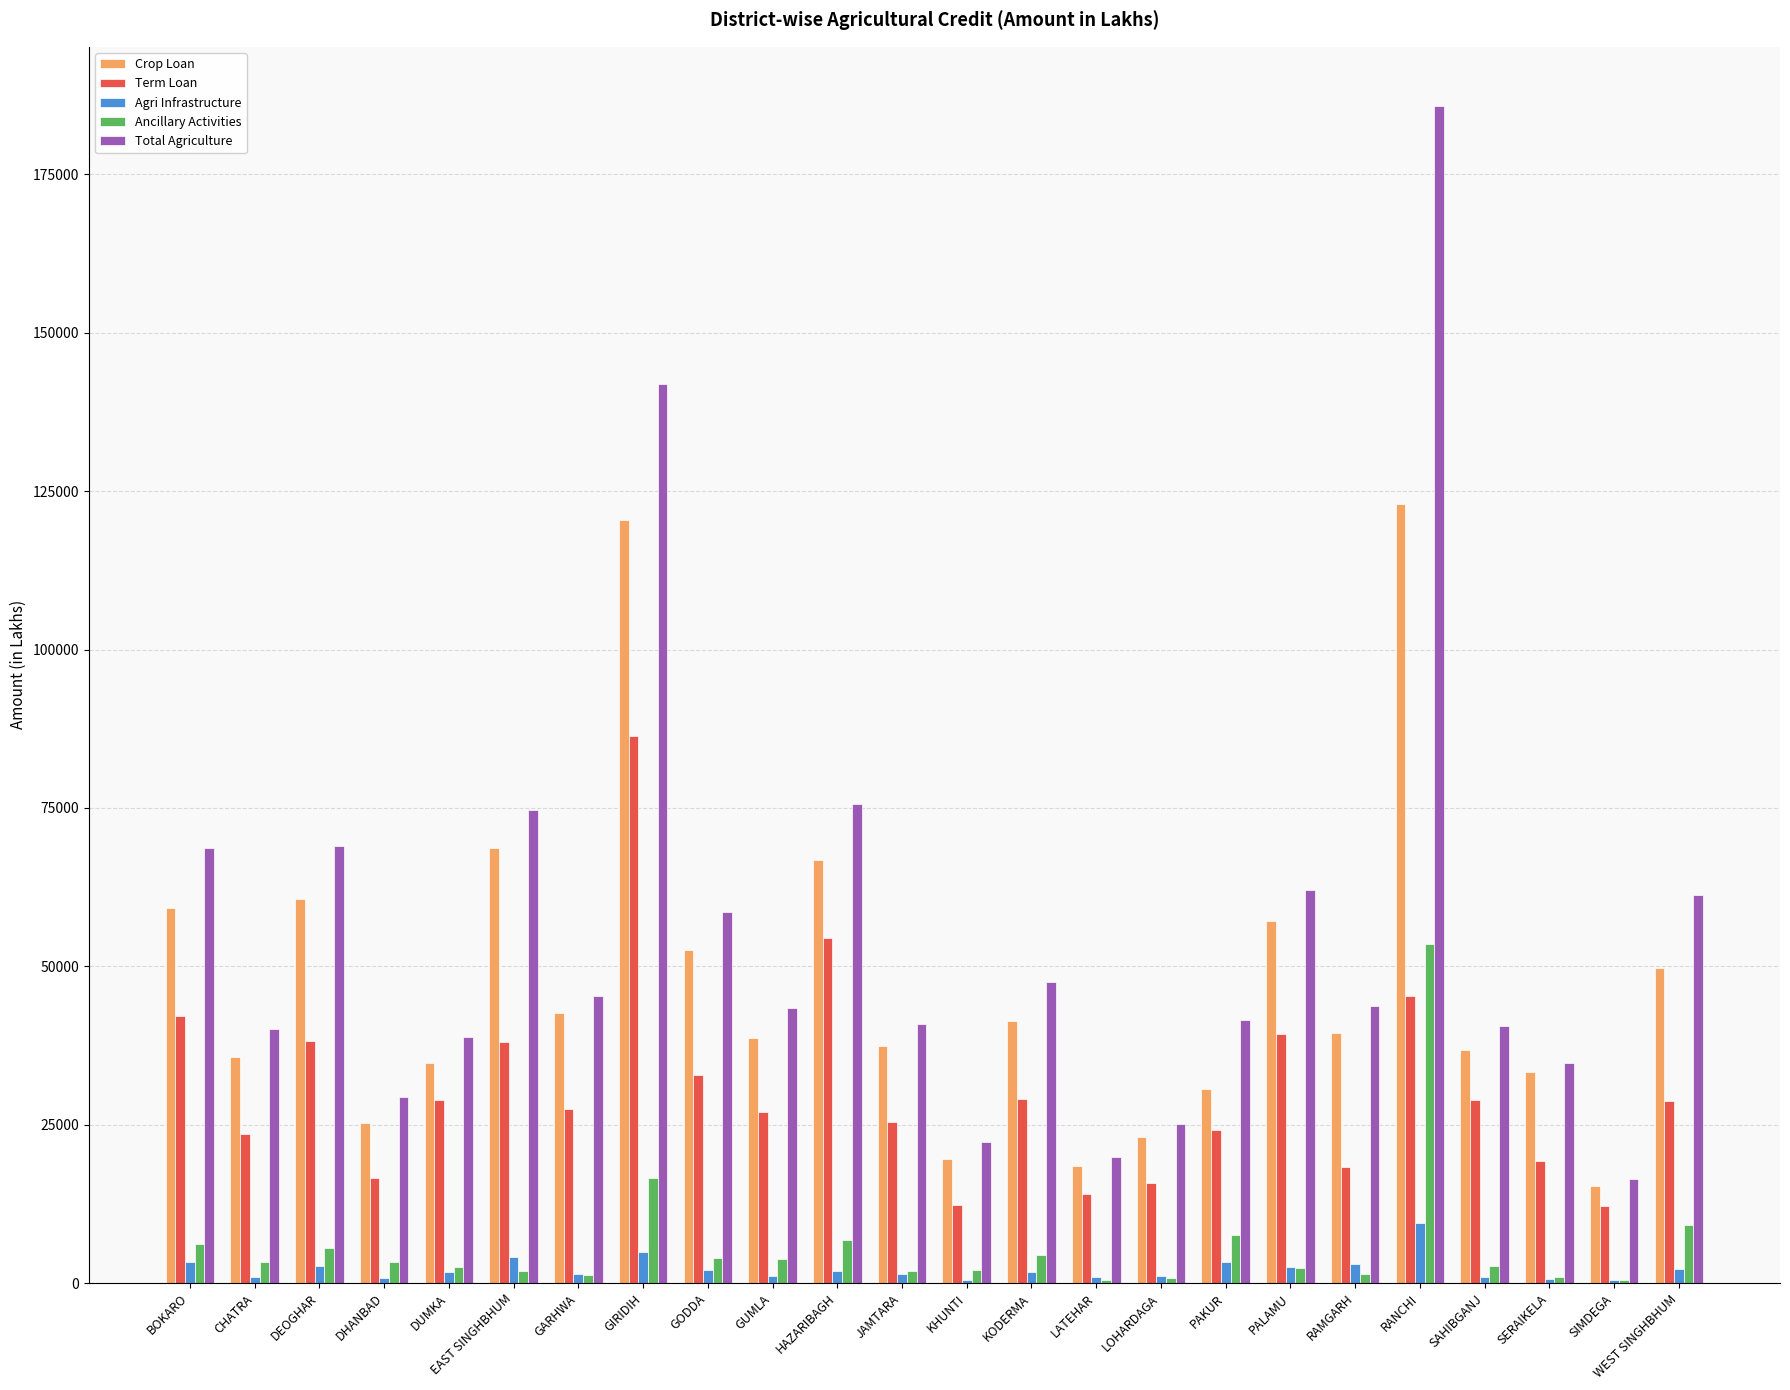

True or false: Crop Loan has a value of 35742.7 at CHATRA.

True